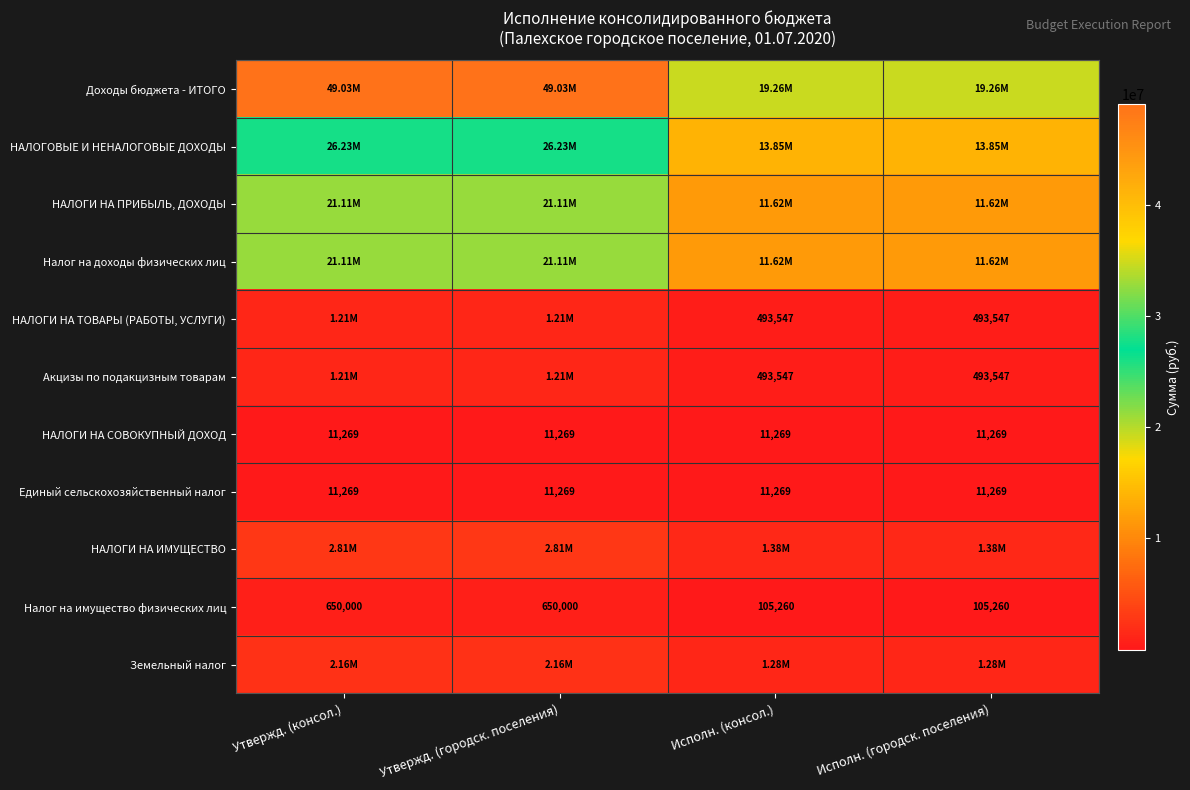

Is the value of Налог на имущество физических лиц at Утвержд. (городск. поселения) greater than the value of Единый сельскохозяйственный налог at Исполн. (консол.)?

Yes